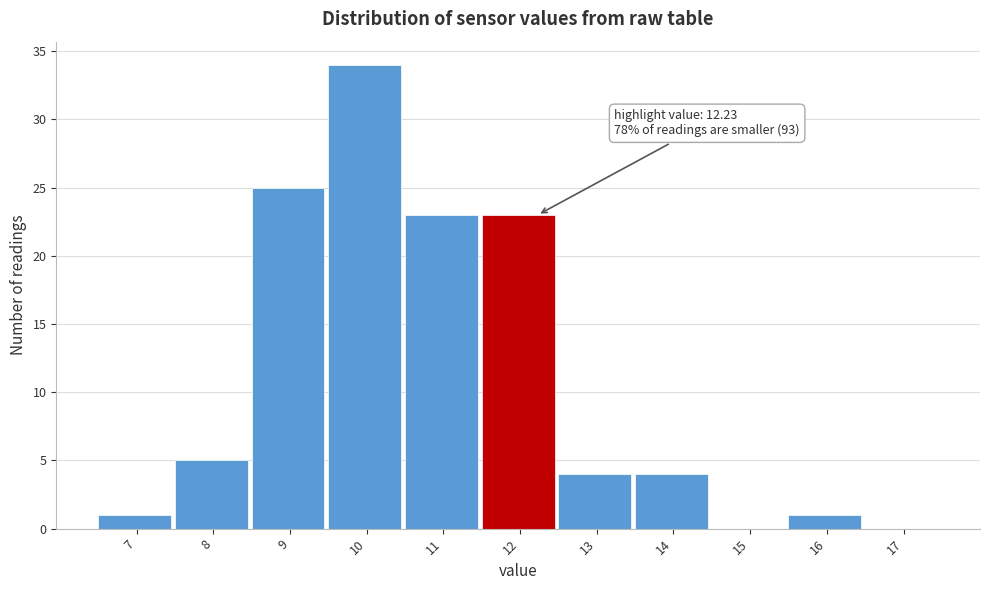

Reading left to right, transcribe all the data shown in this chart.

7=1	8=5	9=25	10=34	11=23	12=23	13=4	14=4	15=0	16=1	17=0